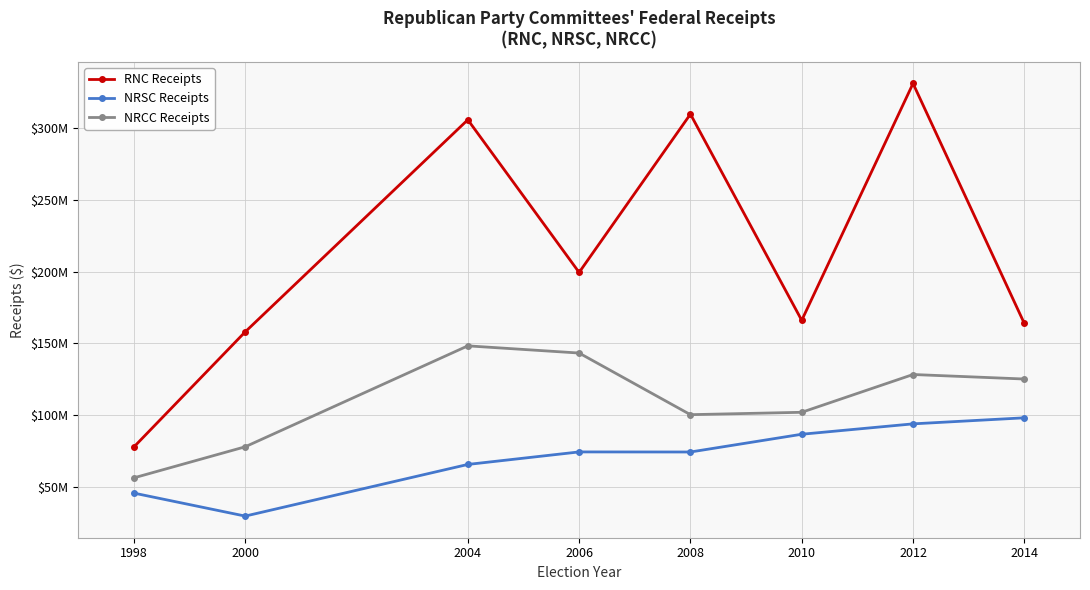

At how many categories does at least one series exceed 280342423?

3